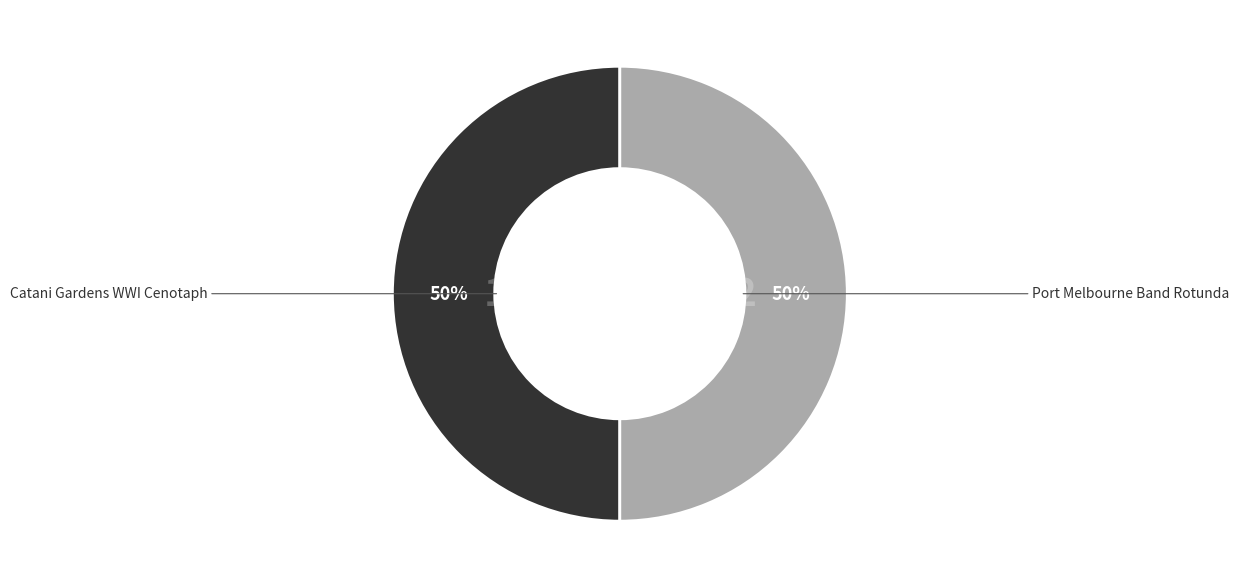

Count the number of slices in the pie.

2